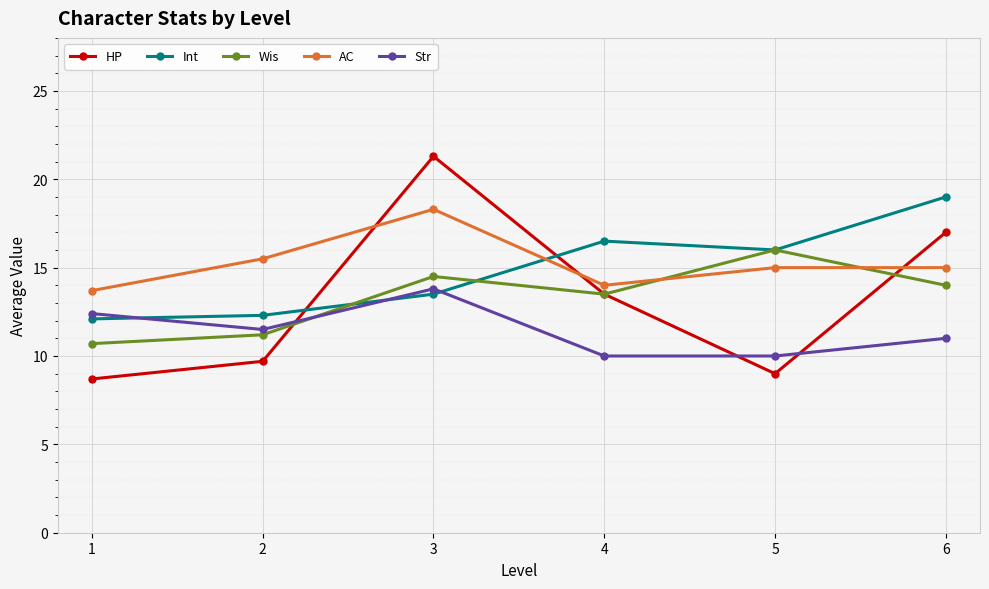

True or false: Int has more than 2 points higher than both neighbors.

False